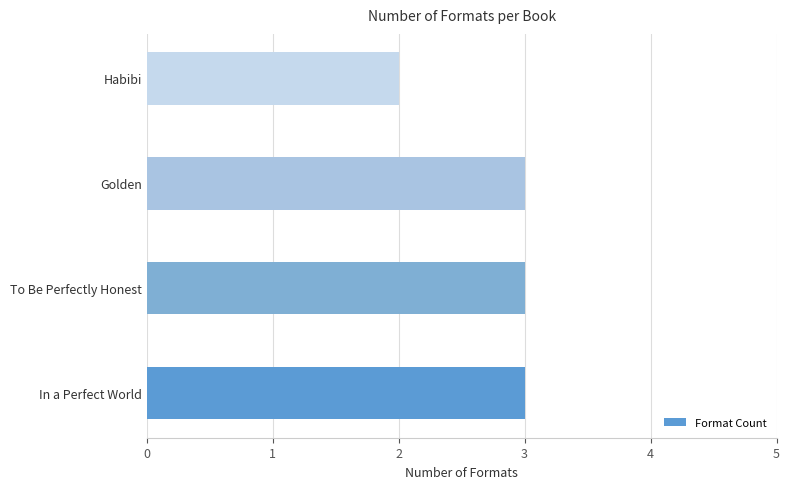

True or false: the data shows 3 at In a Perfect World.

True